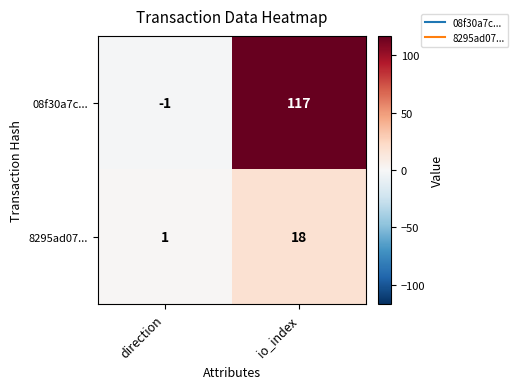

What is the smallest value displayed?

-1